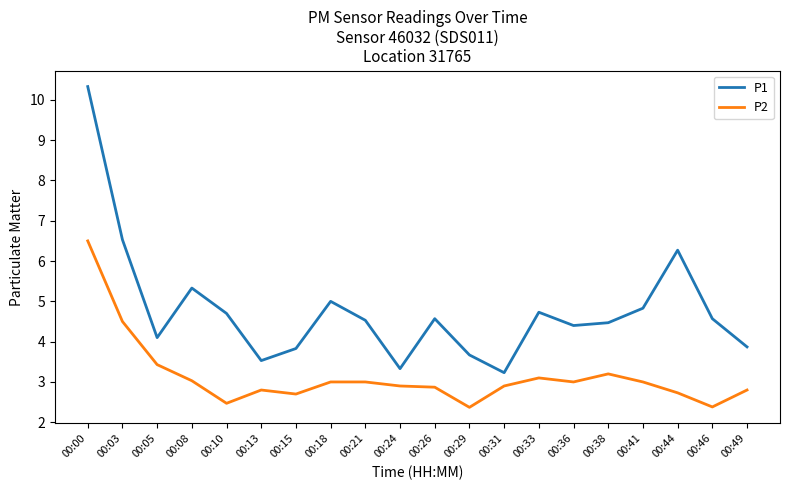

What is the difference between the maximum and second lowest values in the P1 series?

7.0